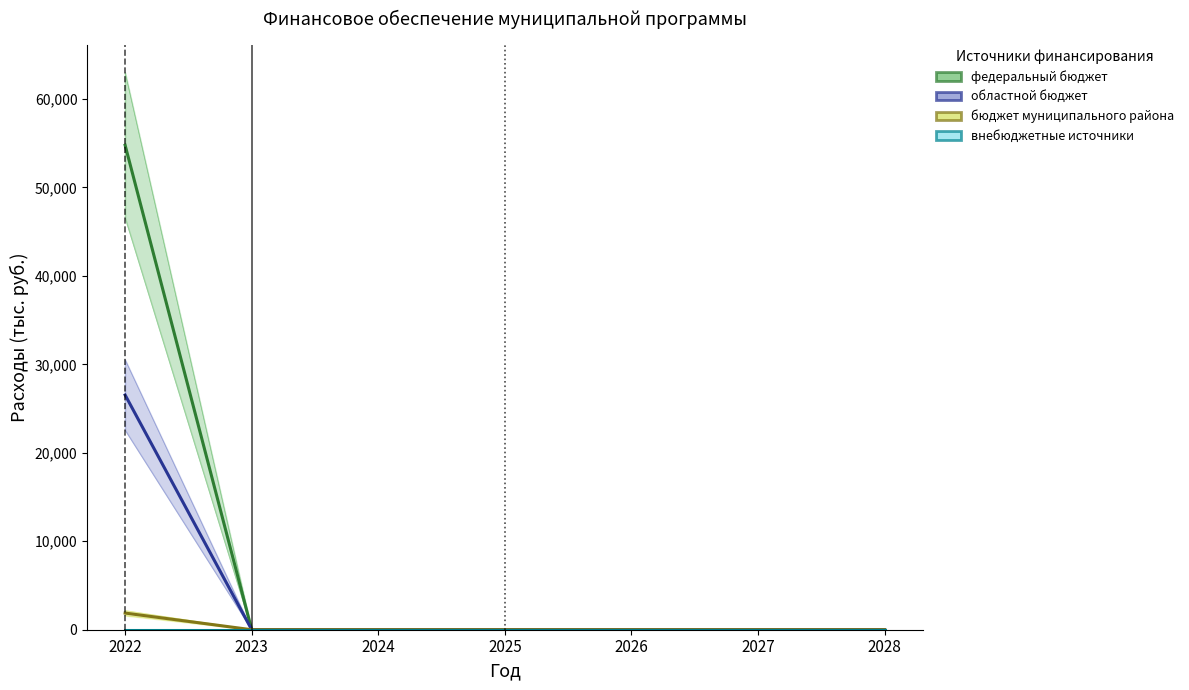

True or false: федеральный бюджет has more than 1 interior local peaks.

False